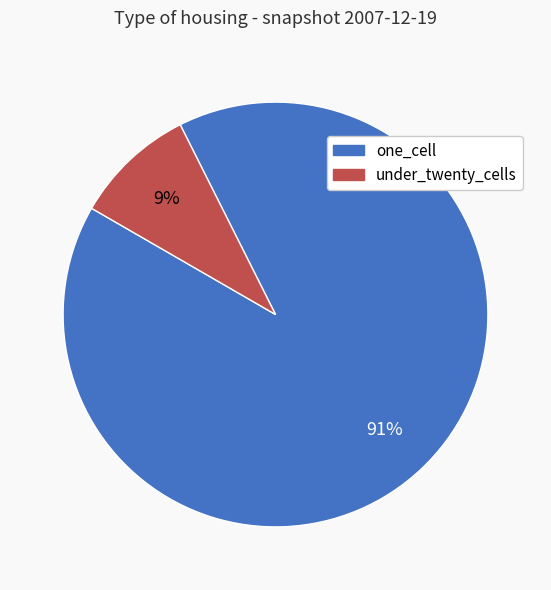

To the nearest percent, what is the average slice percentage?

50%